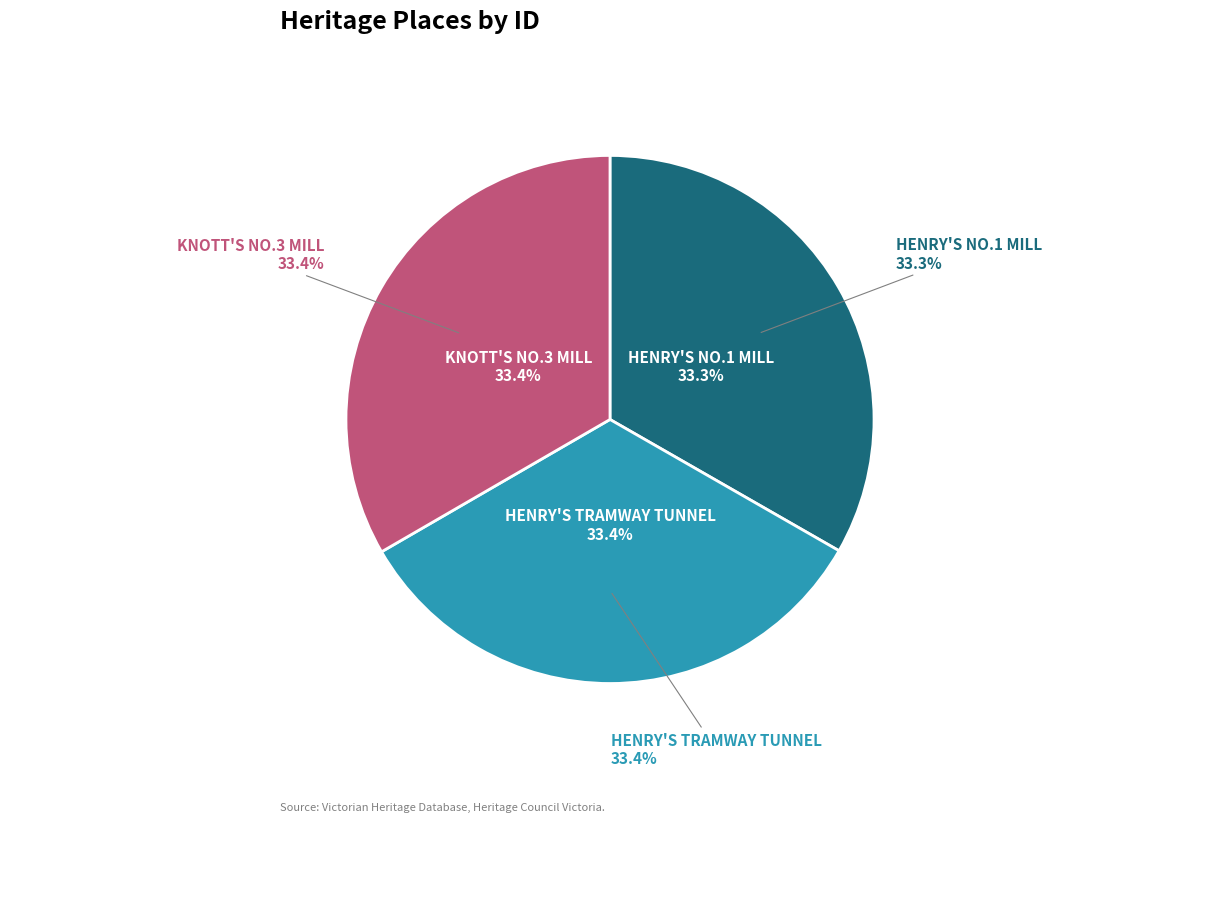

How many slices are in this pie chart?

3